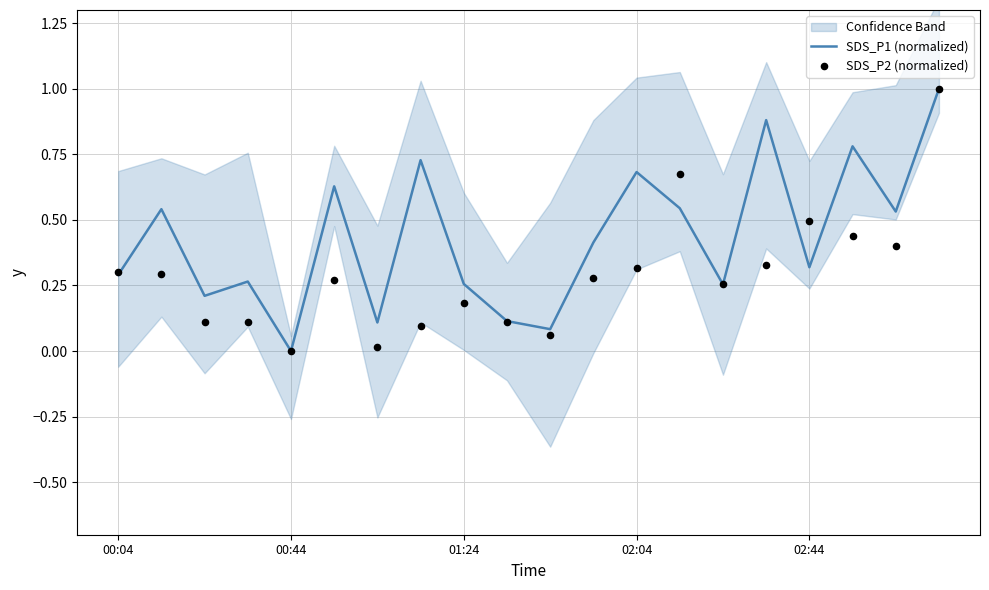

Which series reaches the maximum Y coordinate?

SDS_P1 (normalized)